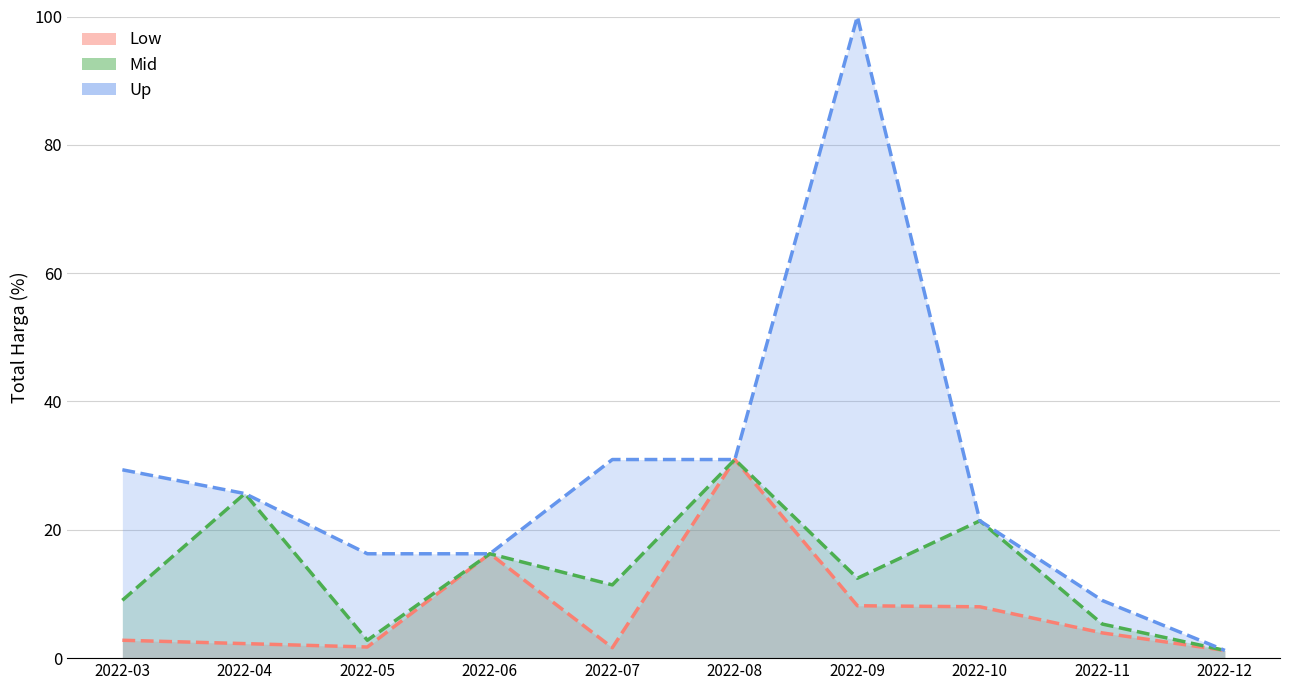

Rank the categories by Up value from lowest to highest.

2022-12, 2022-11, 2022-05, 2022-06, 2022-10, 2022-04, 2022-03, 2022-07, 2022-08, 2022-09